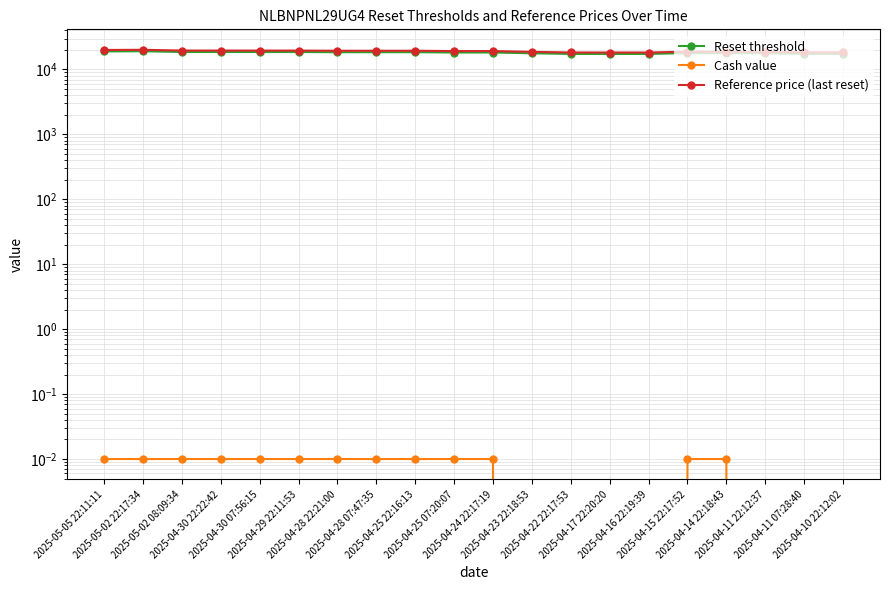

Reading right to left, transcribe all the data shown in this chart.

Reset threshold: 17426.4	17426.3	17755.5	17856.2	17888.7	17344.8	17345.2	17362.6	17758.6	18253.7	18253.4	18460.6	18460.7	18455.7	18567.7	18566.3	18591.1	18591.8	19096.8	18969.5
Cash value: 0.0	0.0	0.0	0.0	0.0	0.0	0.0	0.0	0.0	0.0	0.0	0.0	0.0	0.0	0.0	0.0	0.0	0.0	0.0	0.0
Reference price (last reset): 18343.6	18343.6	18690.1	18796.0	18830.2	18257.6	18258.1	18276.4	18693.3	19214.4	19214.4	19432.6	19432.6	19427.3	19544.9	19544.9	19571.0	19571.0	20102.6	19967.9